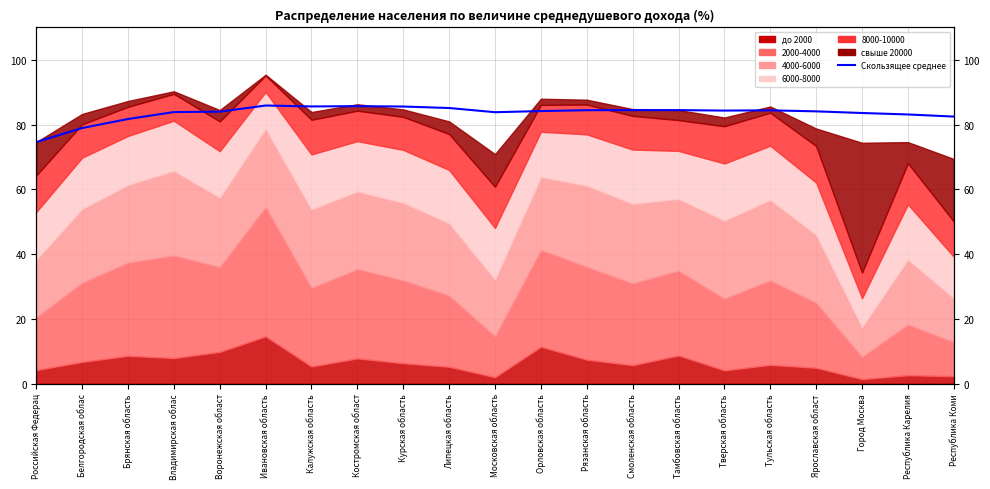

Approximately how many times larger is the value at Республика Карелия compared to Липецкая область?

1.0